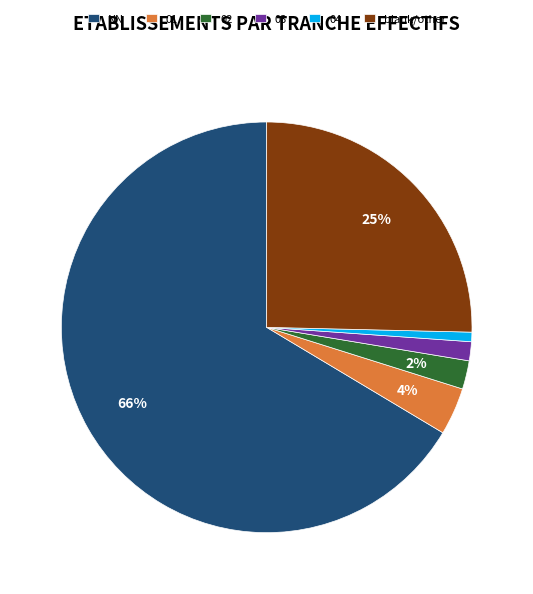

Count the number of slices in the pie.

6